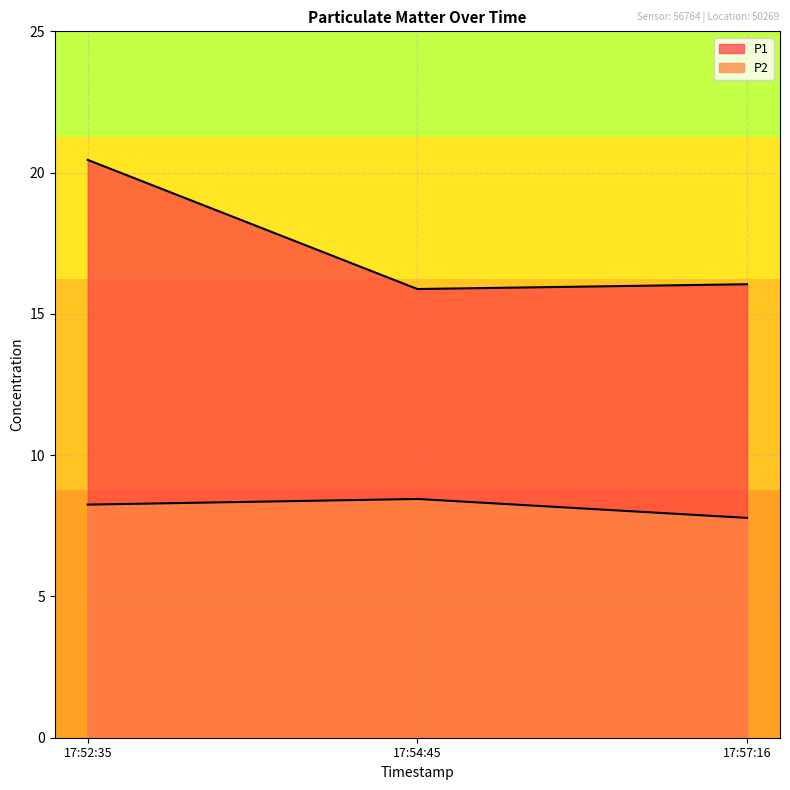

How many categories are shown in the chart?

3